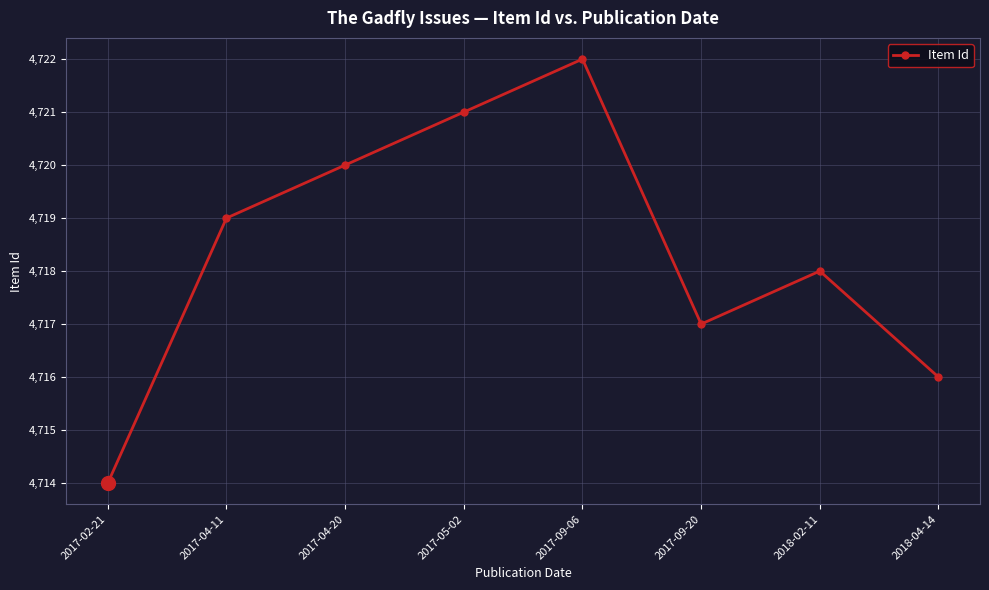

Count the number of data series in this chart.

1